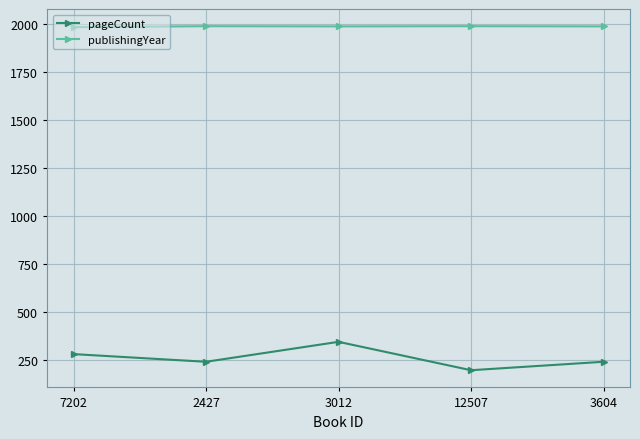

What position from the right is 2427?

4